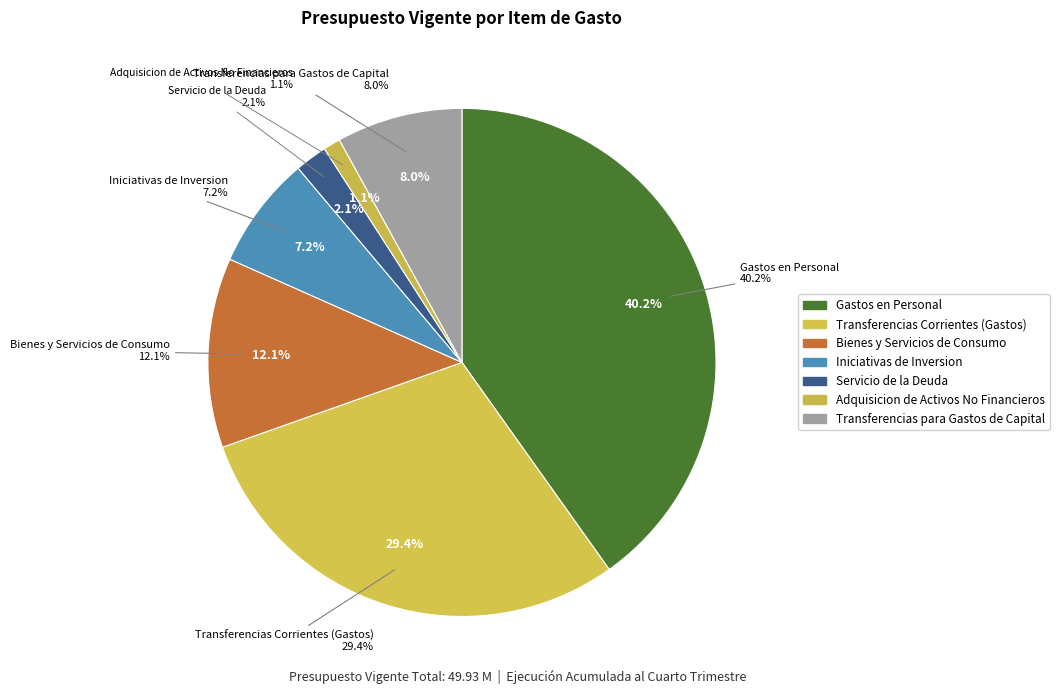

Is there any slice that represents more than half of the pie?

No